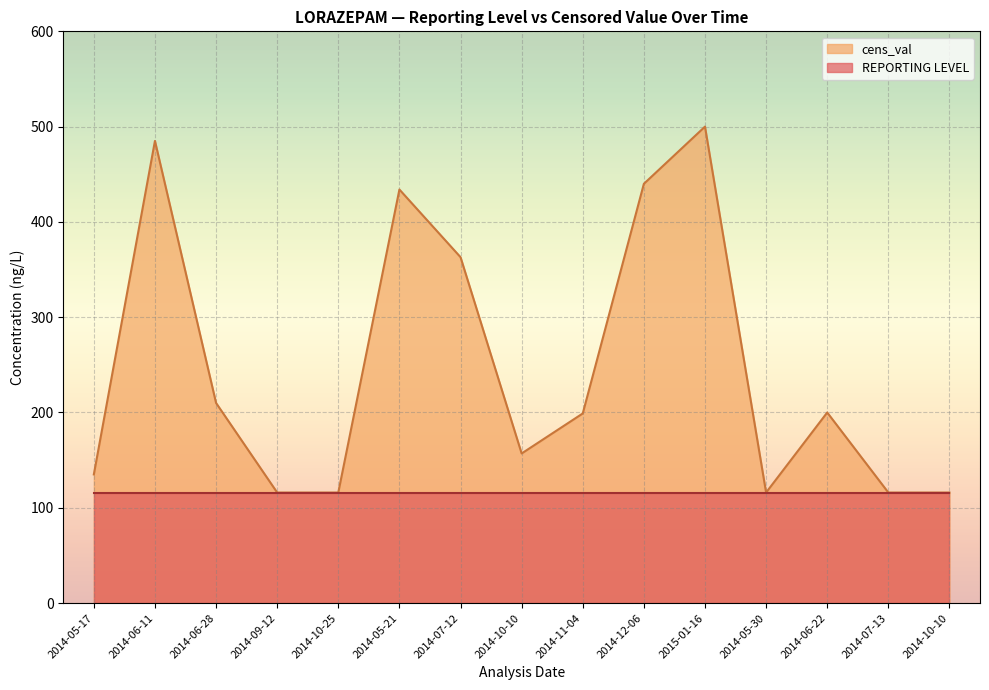

Where is the first local minimum?

2014-10-10